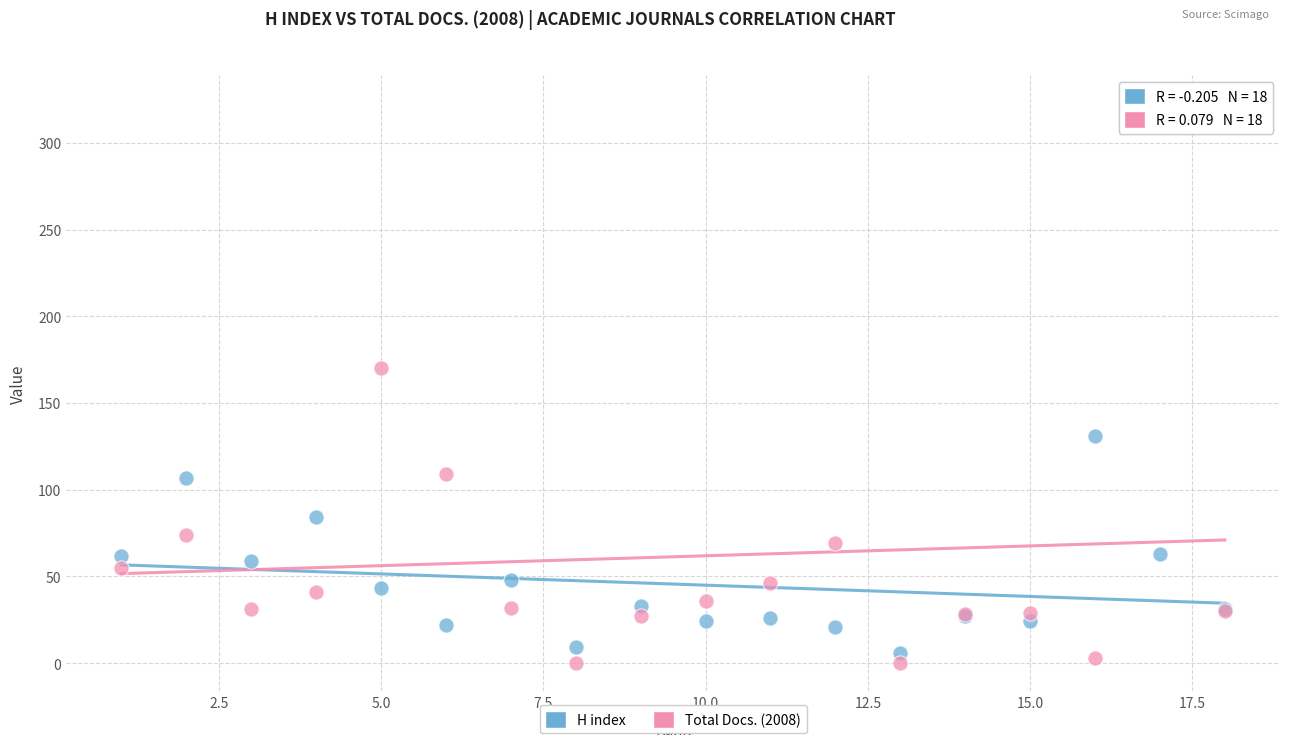

Which series contains the lowest Y value?

Total Docs. (2008)